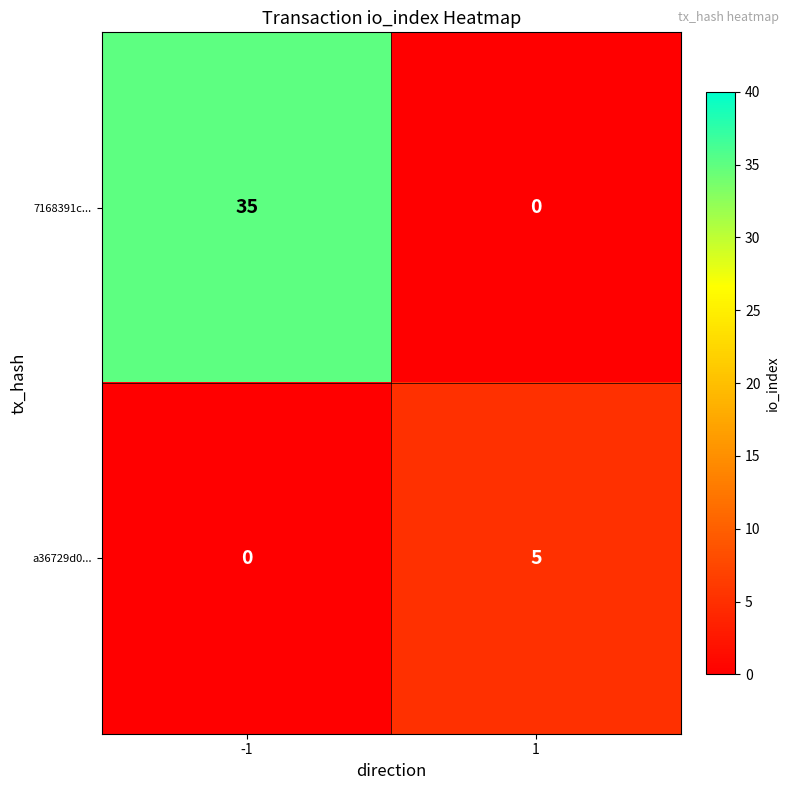

Read the 7168391c... value at -1.

35